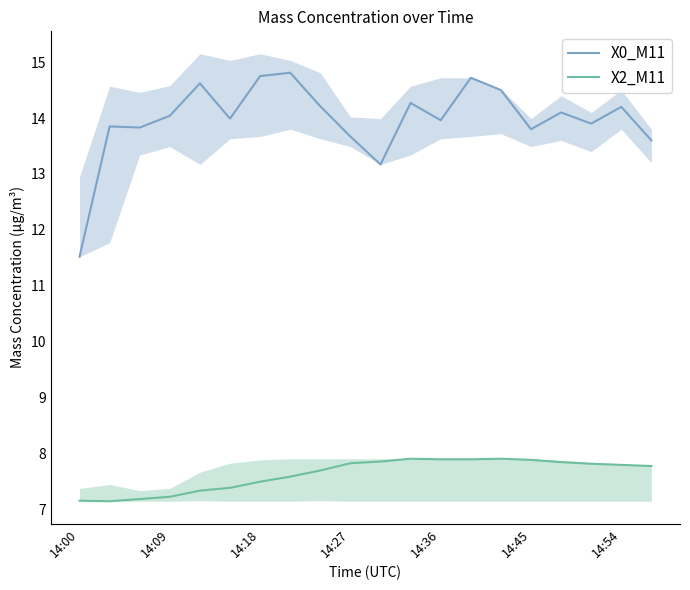

At 17, list the series in order from smallest to largest.

X2_M11, X0_M11